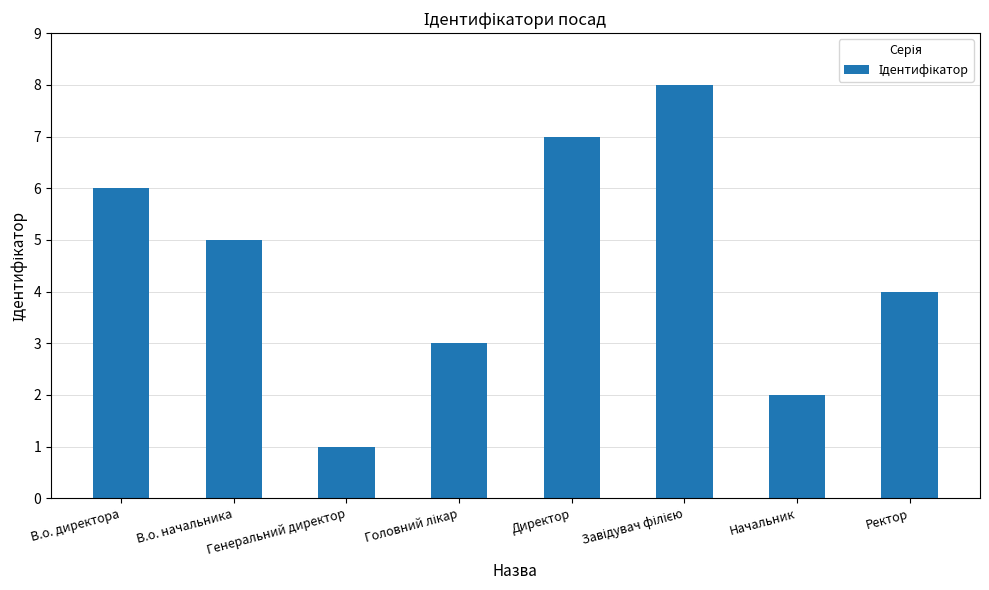

What position from the right is Ректор?

1